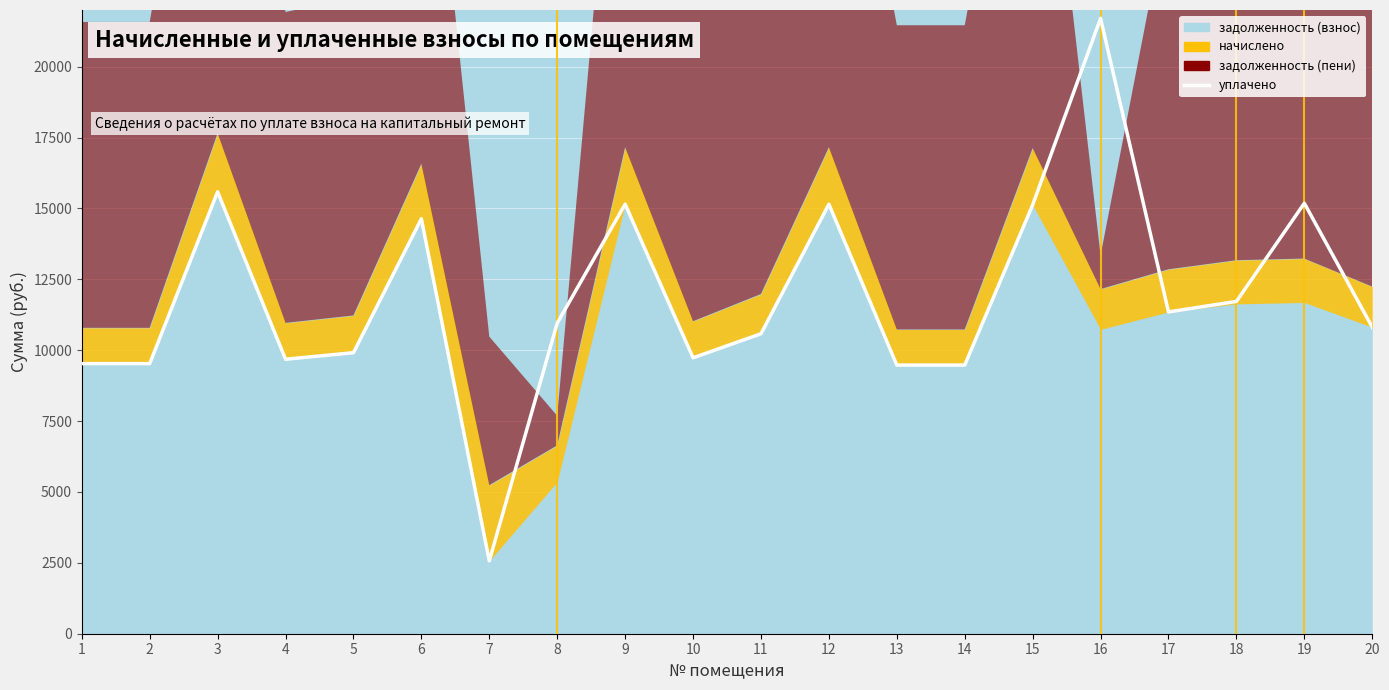

What is the difference between the maximum and second lowest values?

12229.6